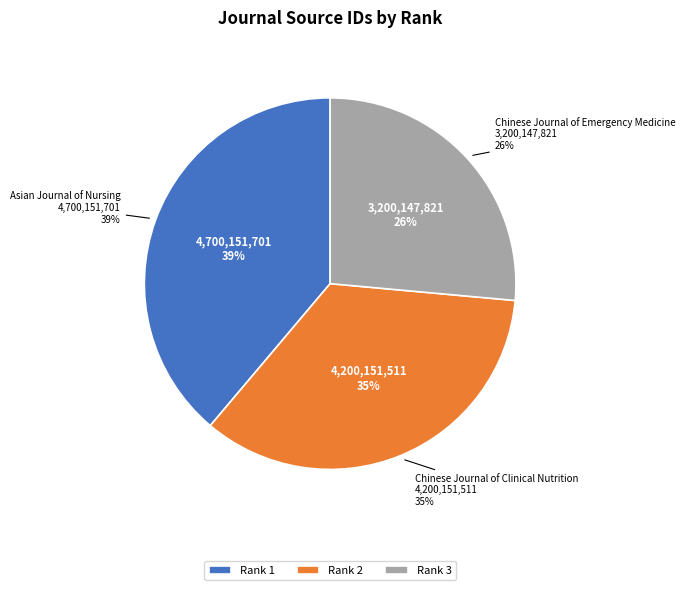

To the nearest percent, what portion does Chinese Journal of Clinical Nutrition (Rank 2) represent?

35%